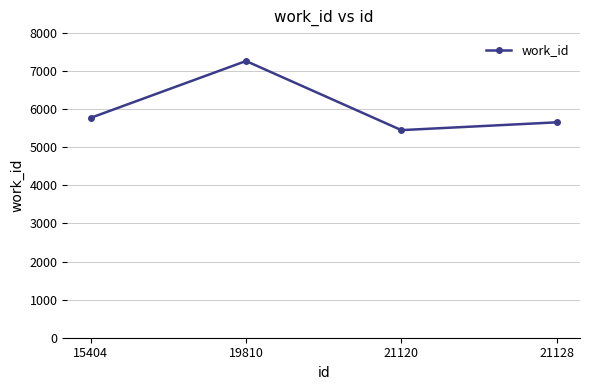

What is the ratio of the value at 21128 to the value at 21120?

1.0